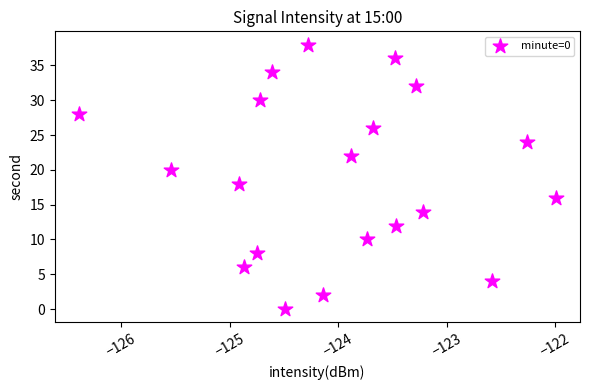

What is the range of Y values (max minus min)?

38